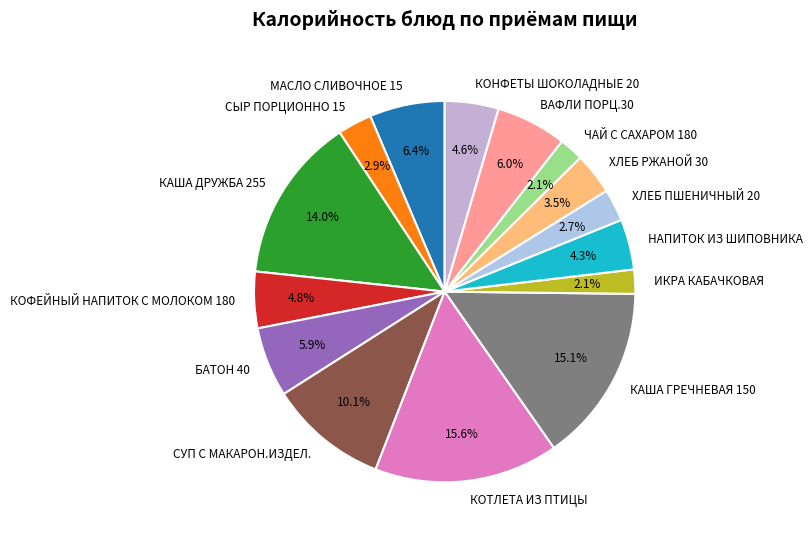

To the nearest percent, what portion does ХЛЕБ ПШЕНИЧНЫЙ 20 represent?

3%